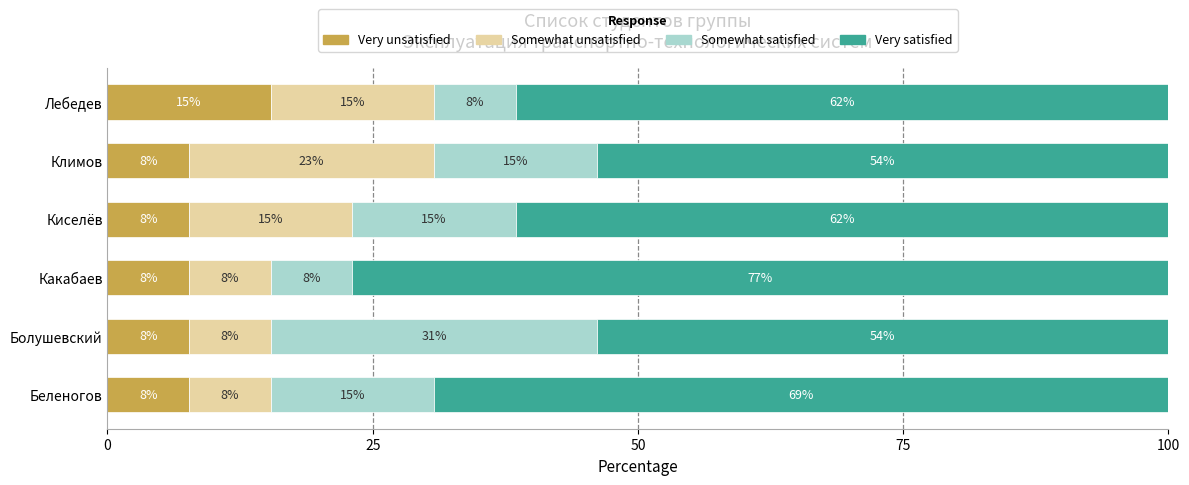

What are all the series names shown in the legend?

Very unsatisfied, Somewhat unsatisfied, Somewhat satisfied, Very satisfied